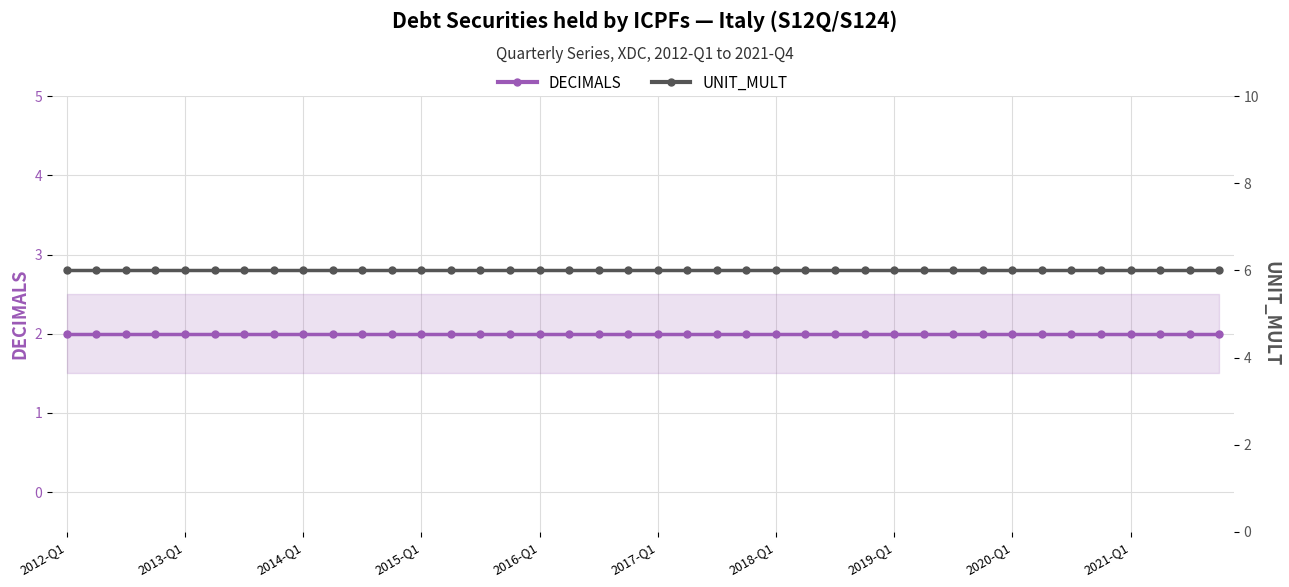

What is the sum of the UNIT_MULT values at 13 and 35?

12